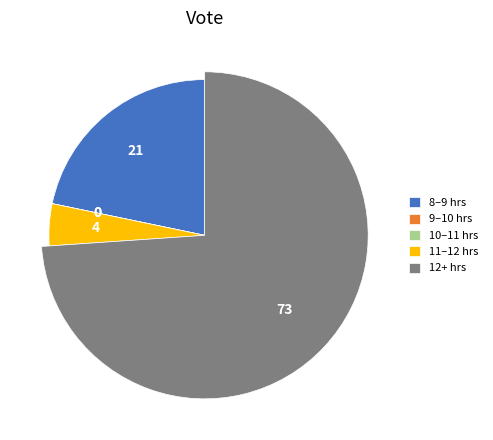

Is Day 21 the majority of the pie?

No